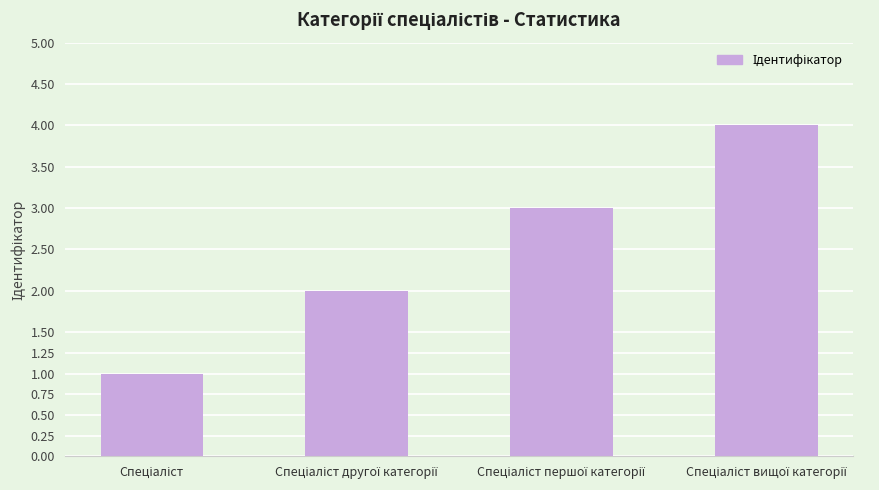

What is the value of the 1st bar from the left?

1